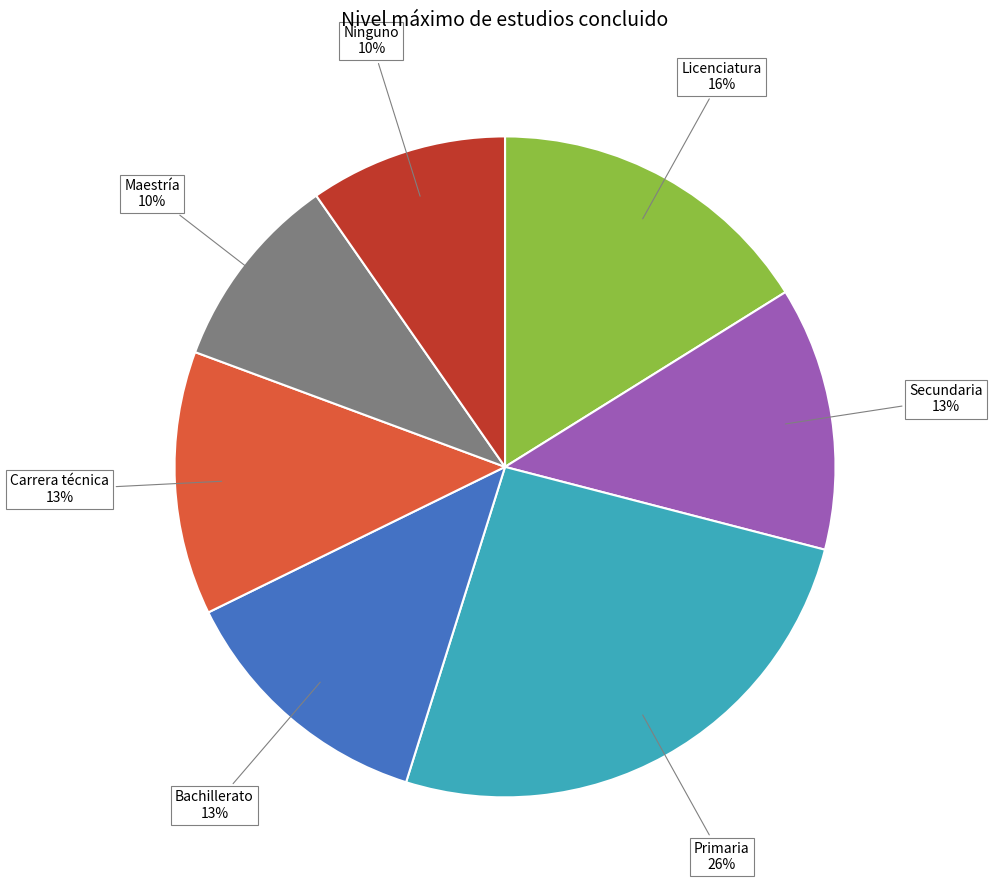

How many slices are in this pie chart?

7